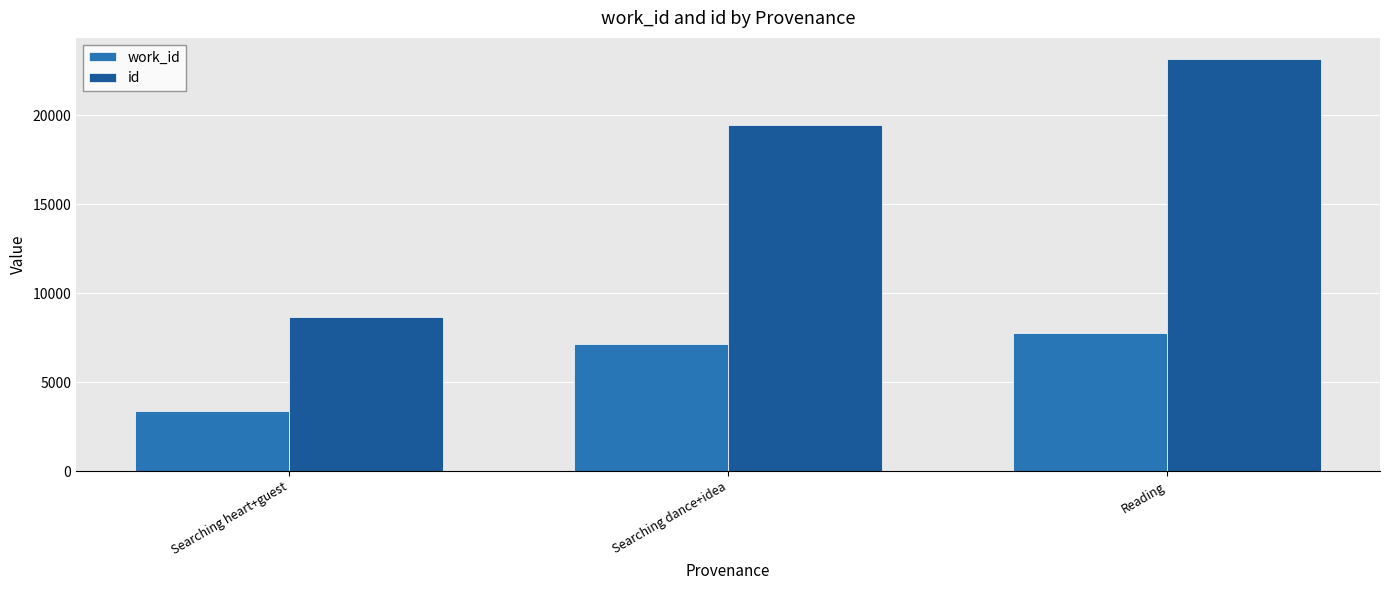

What position from the left is Searching heart+guest?

1